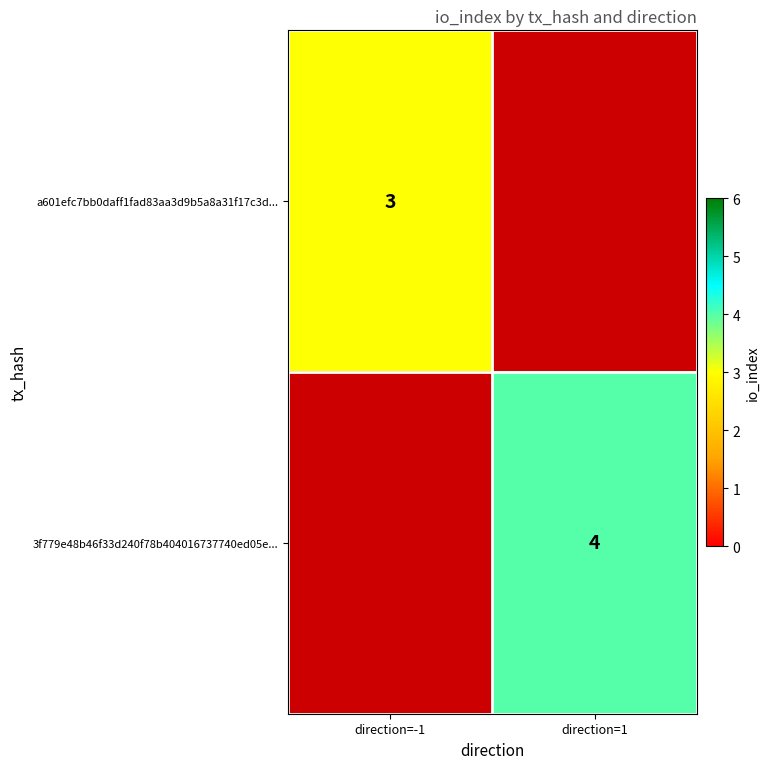

Which category has the lowest value across all series?

direction=-1